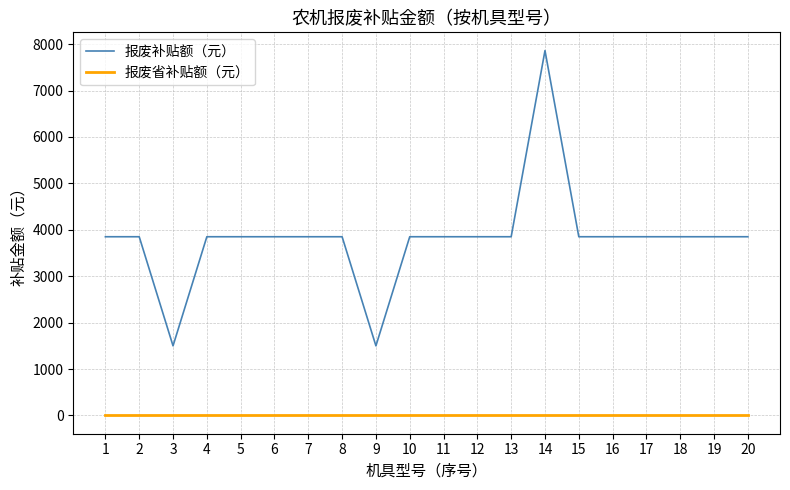

The 报废补贴额（元） series shows 3850 at 6. True or false?

True